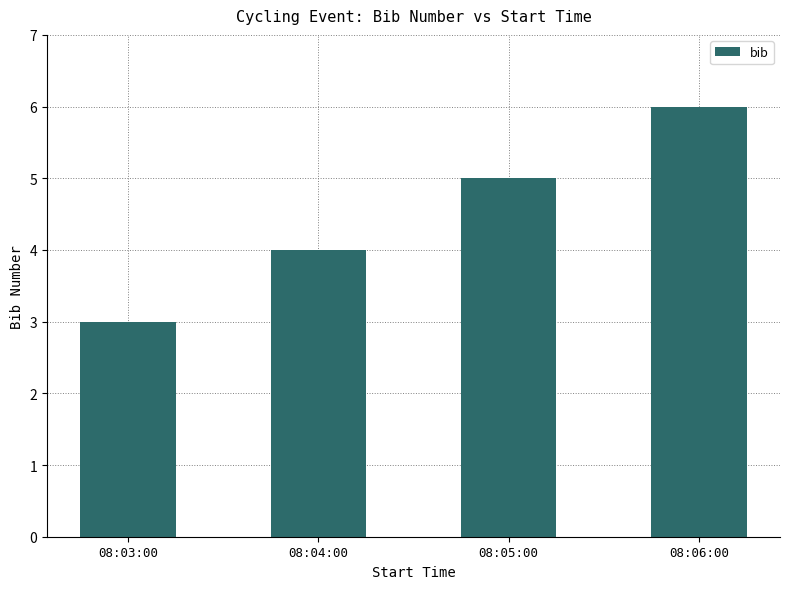

What position from the right is 08:04:00?

3